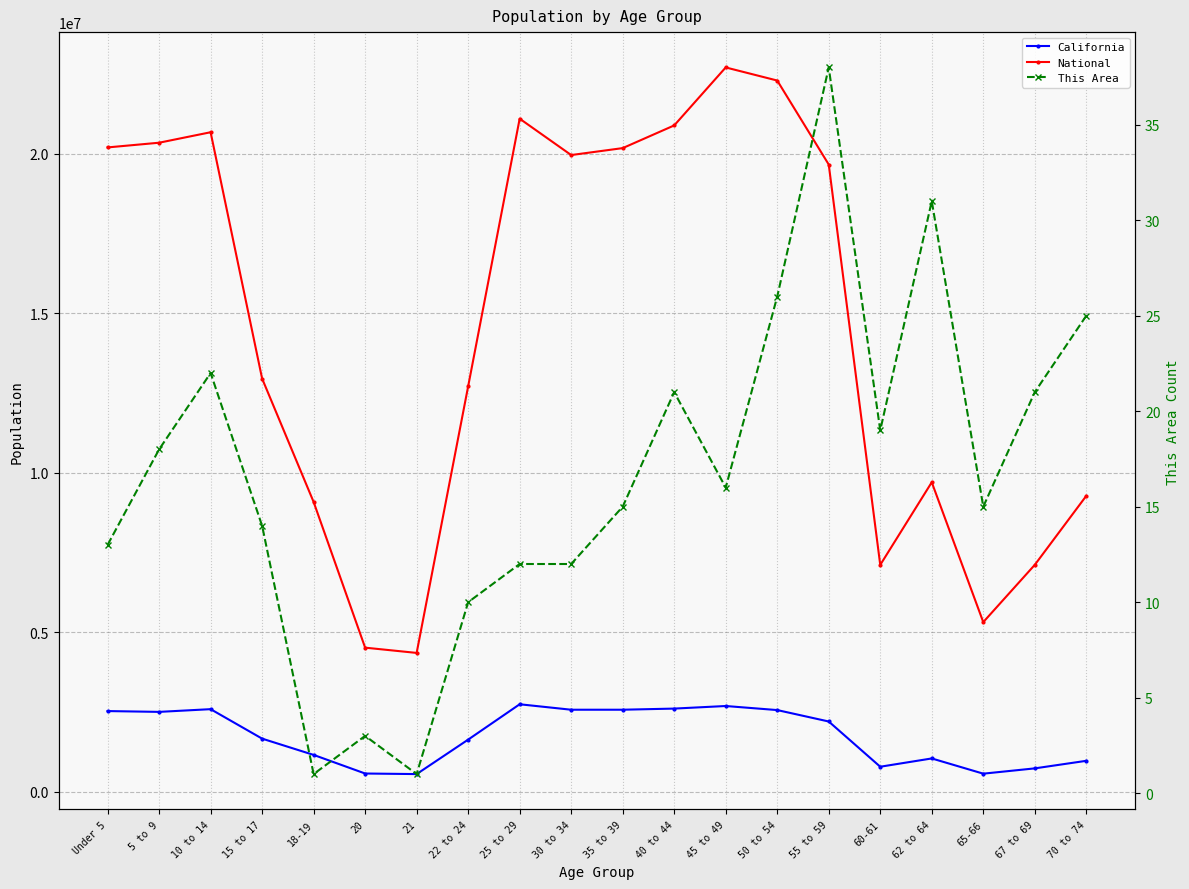

In This Area, how many points are lower than both neighbors (excluding endpoints)?

5